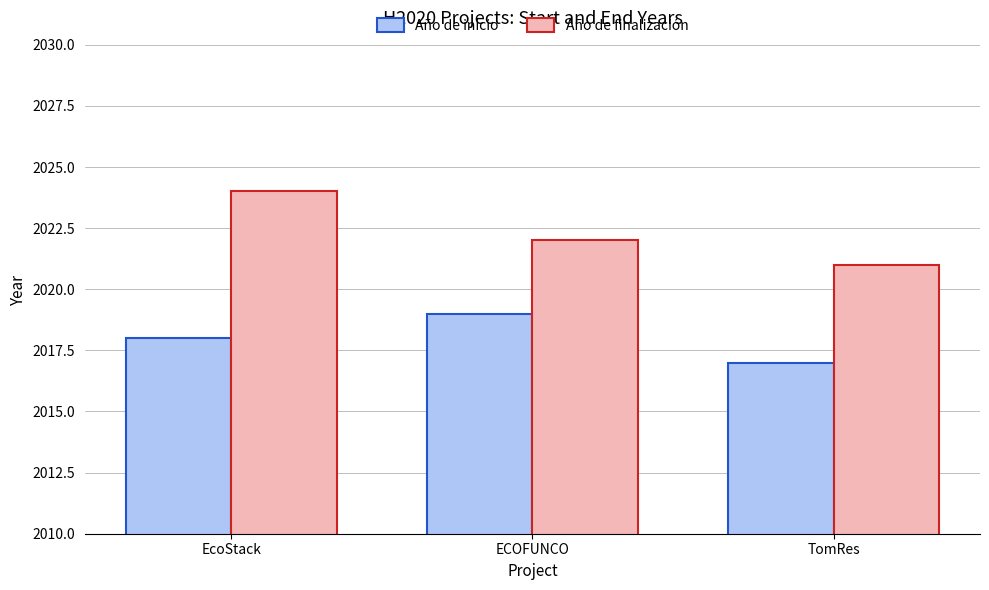

What is the total value across all series at ECOFUNCO?

4041